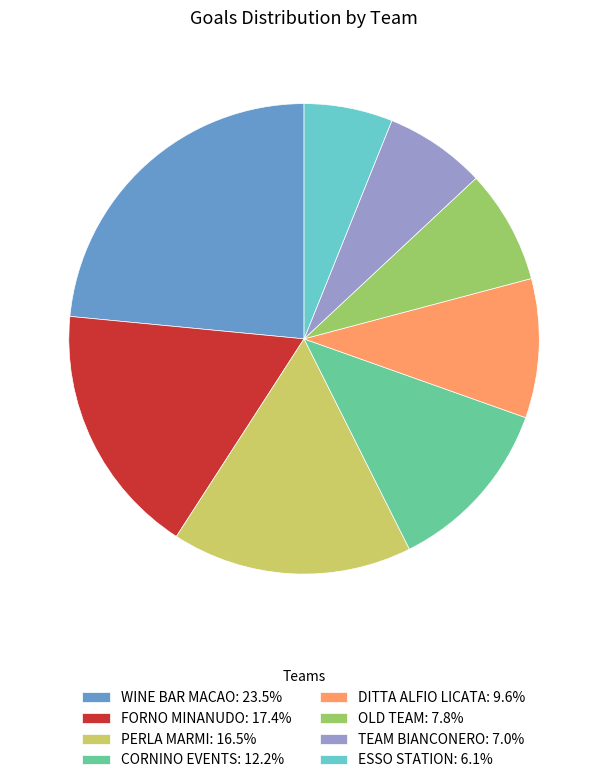

Does TEAM BIANCONERO represent more than half of the total?

No